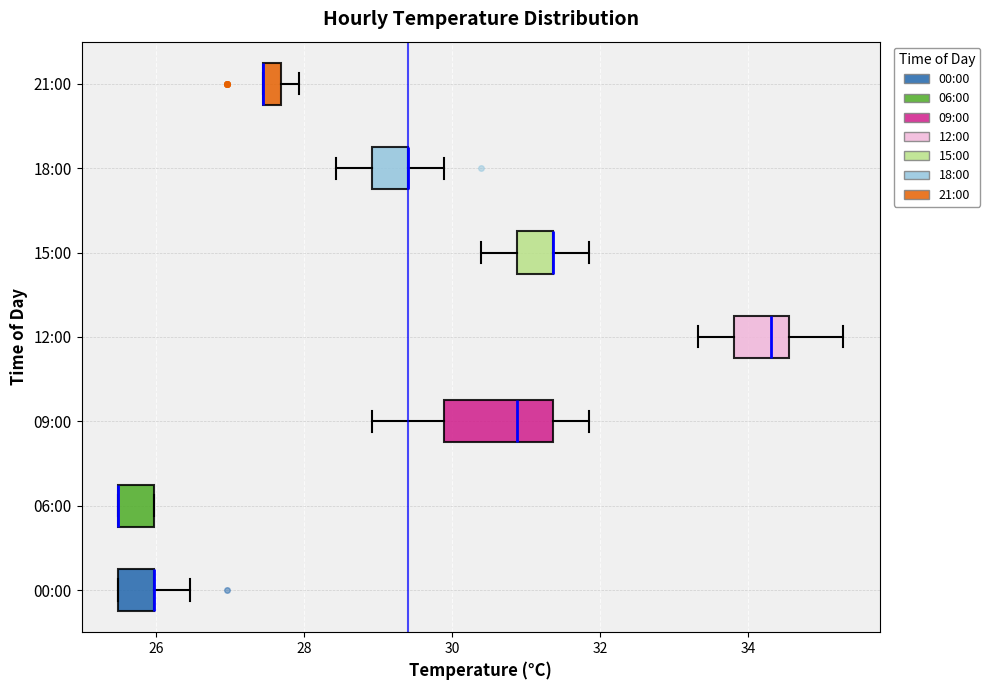

Which box is the widest, from its left edge to its right edge?

09:00